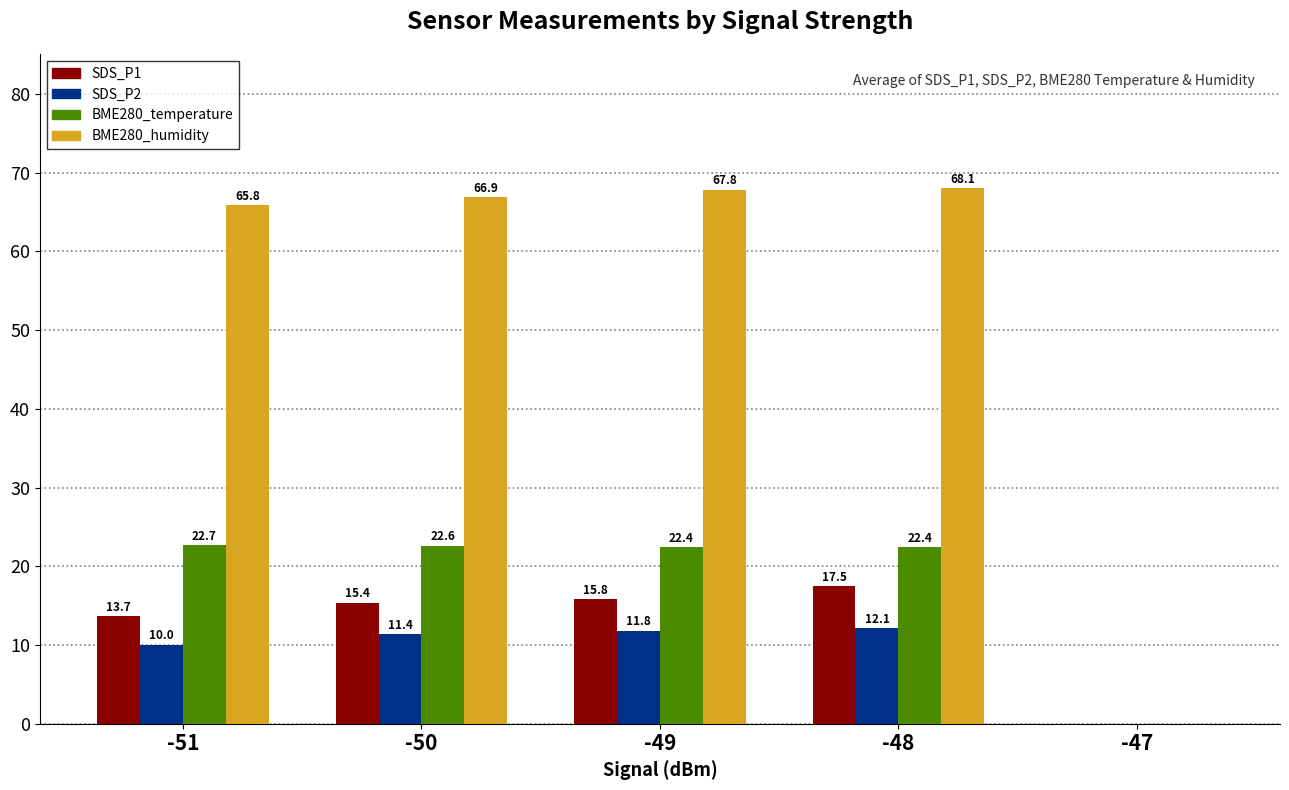

Count the number of categories in the chart.

5